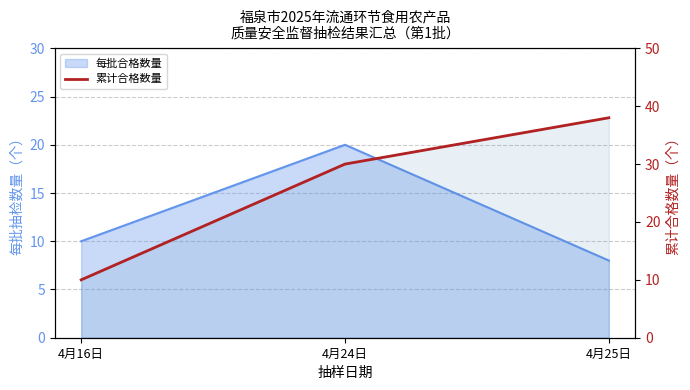

Reading left to right, extract all data points from this chart.

10	30	38